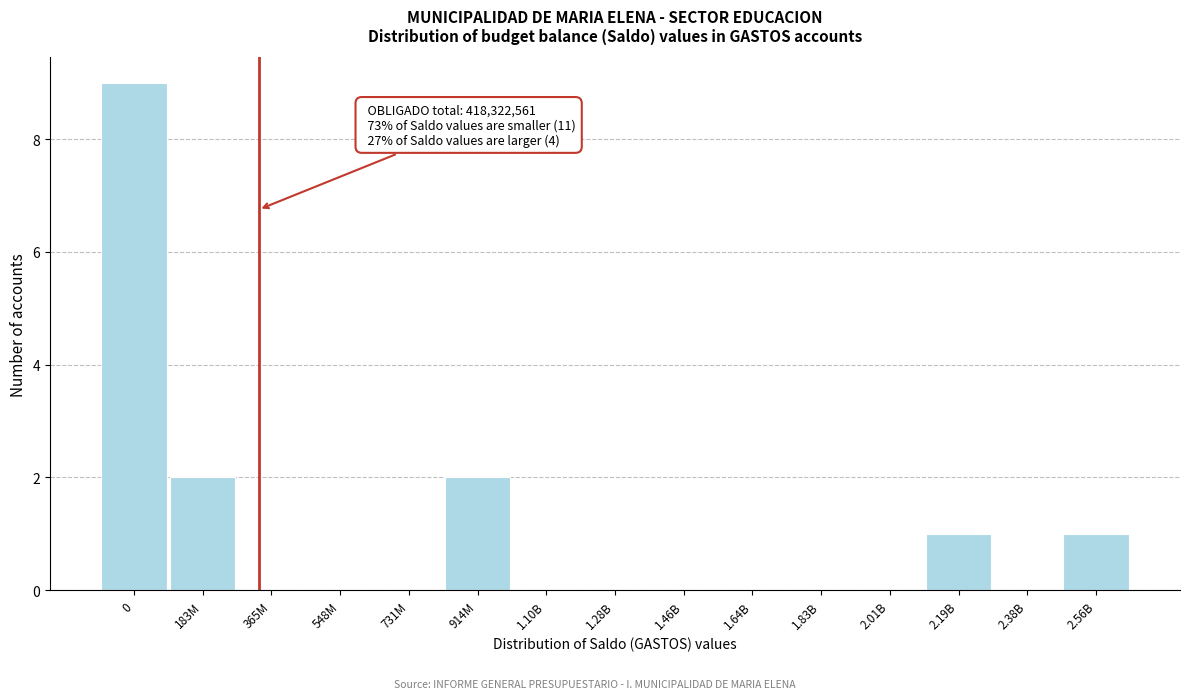

Reading left to right, transcribe all the data shown in this chart.

0=9	183M=2	365M=0	548M=0	731M=0	914M=2	1.10B=0	1.28B=0	1.46B=0	1.64B=0	1.83B=0	2.01B=0	2.19B=1	2.38B=0	2.56B=1